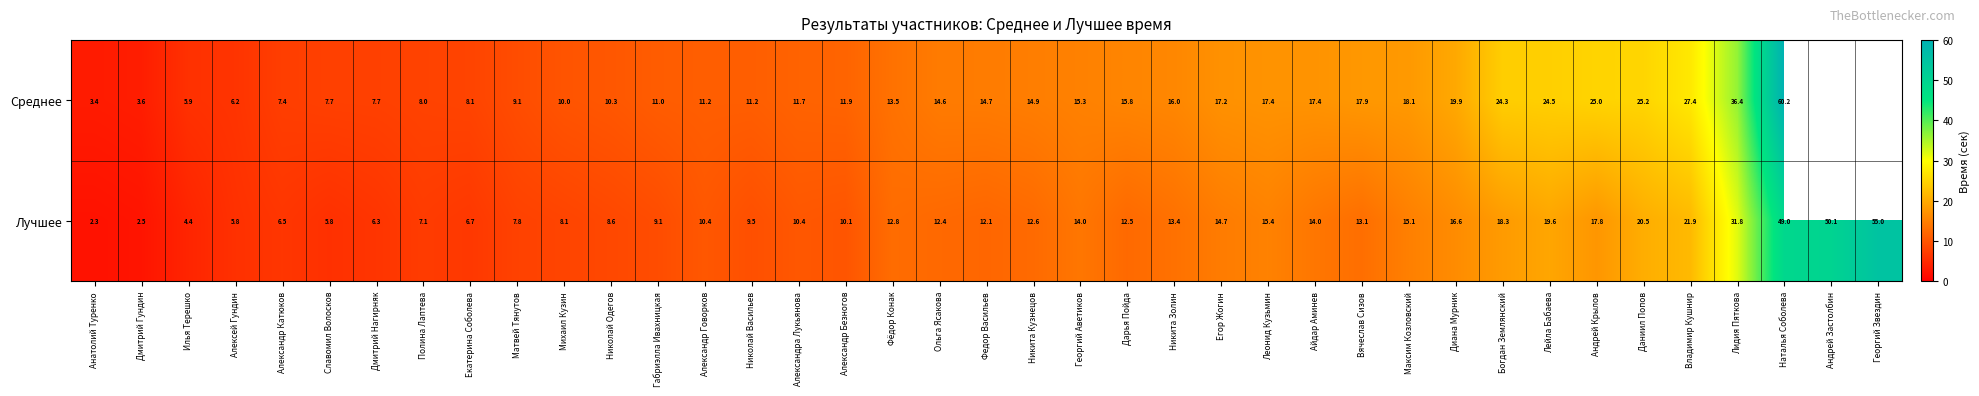

At which label does Лучшее first exceed 12?

Фёдор Конак